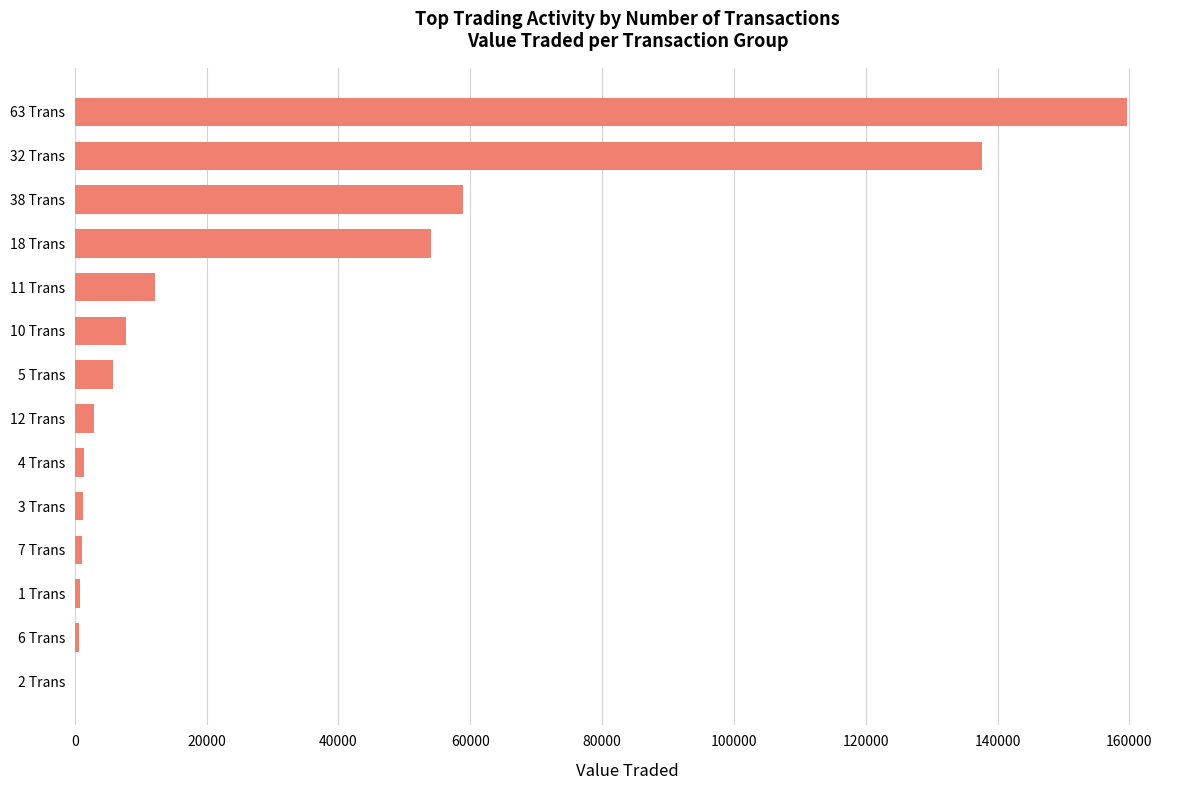

Are the bars horizontal?

Yes